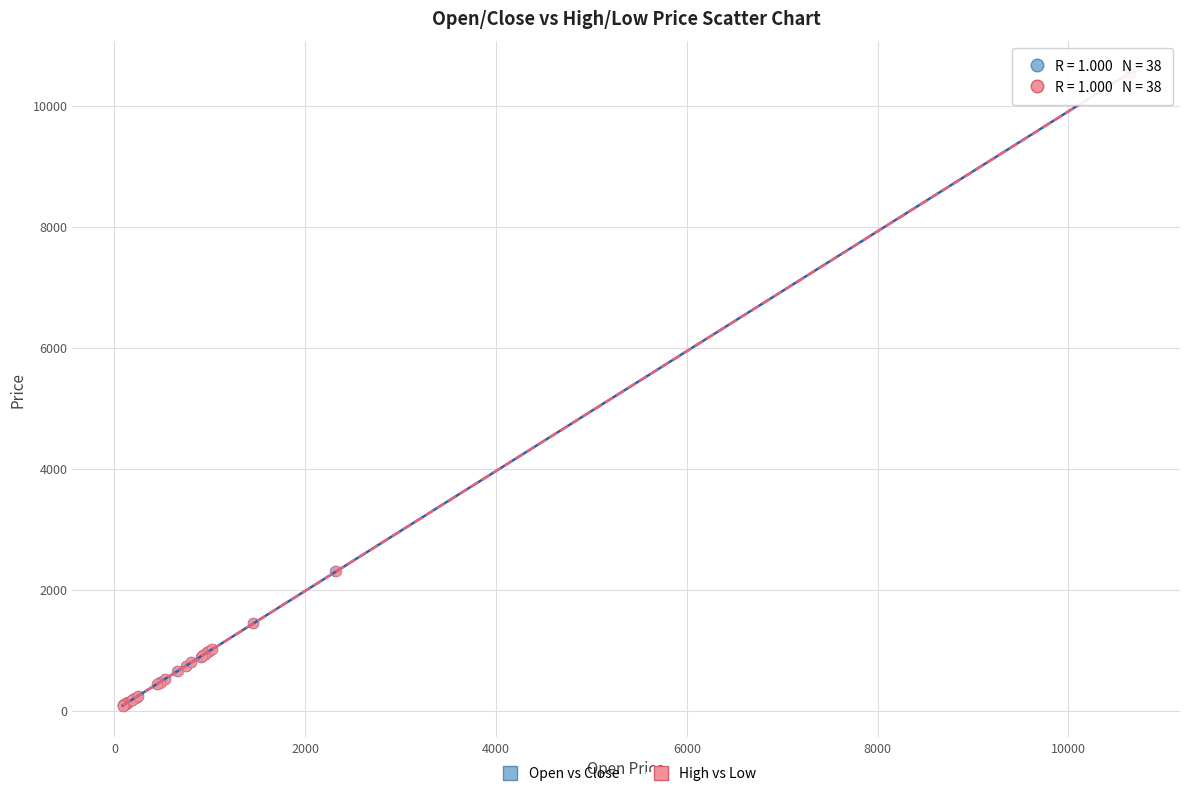

Which series has the widest spread of Y values?

Open vs Close